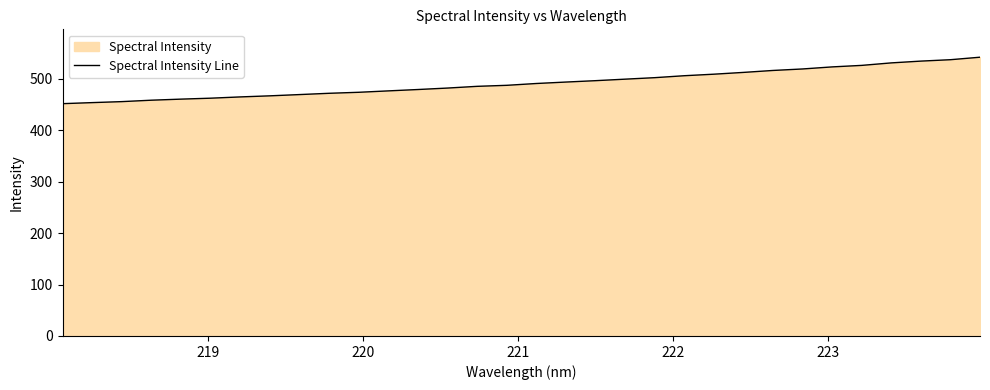

Count the number of values greater than 490.

16